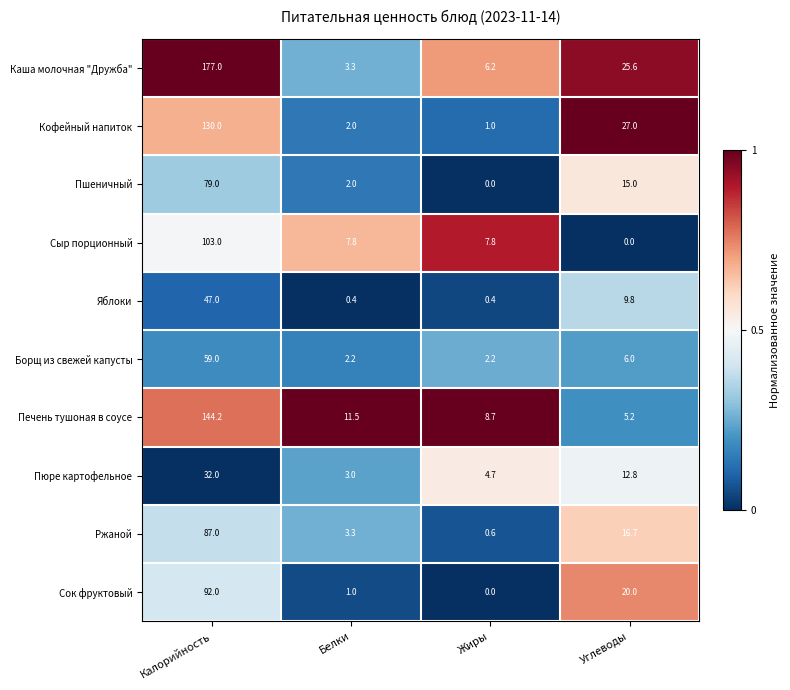

What is the difference between the second highest and minimum values in the Ржаной series?

16.1